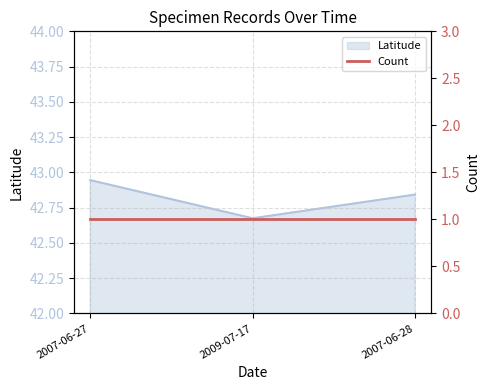

Approximately how many times larger is the value at 2007-06-27 compared to 2009-07-17?

1.0